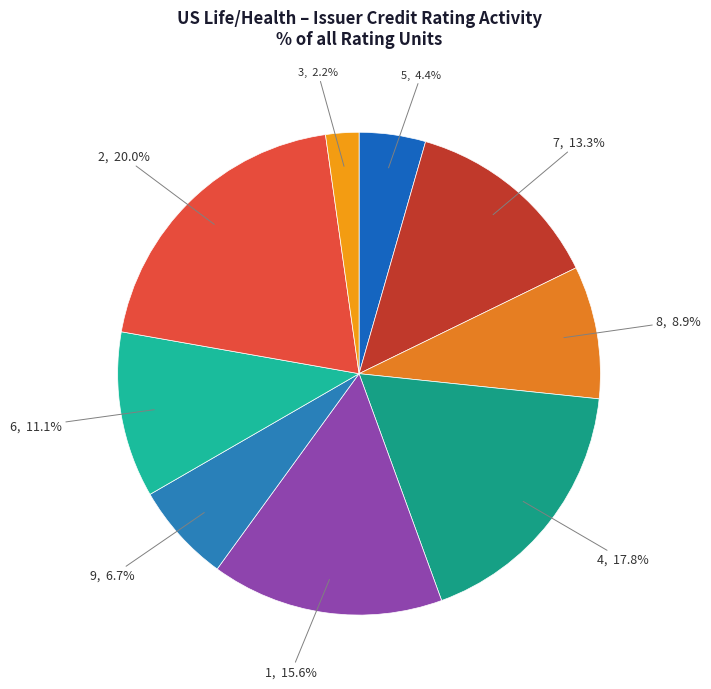

Approximately how many times larger is the value at 6 compared to 4?

0.6